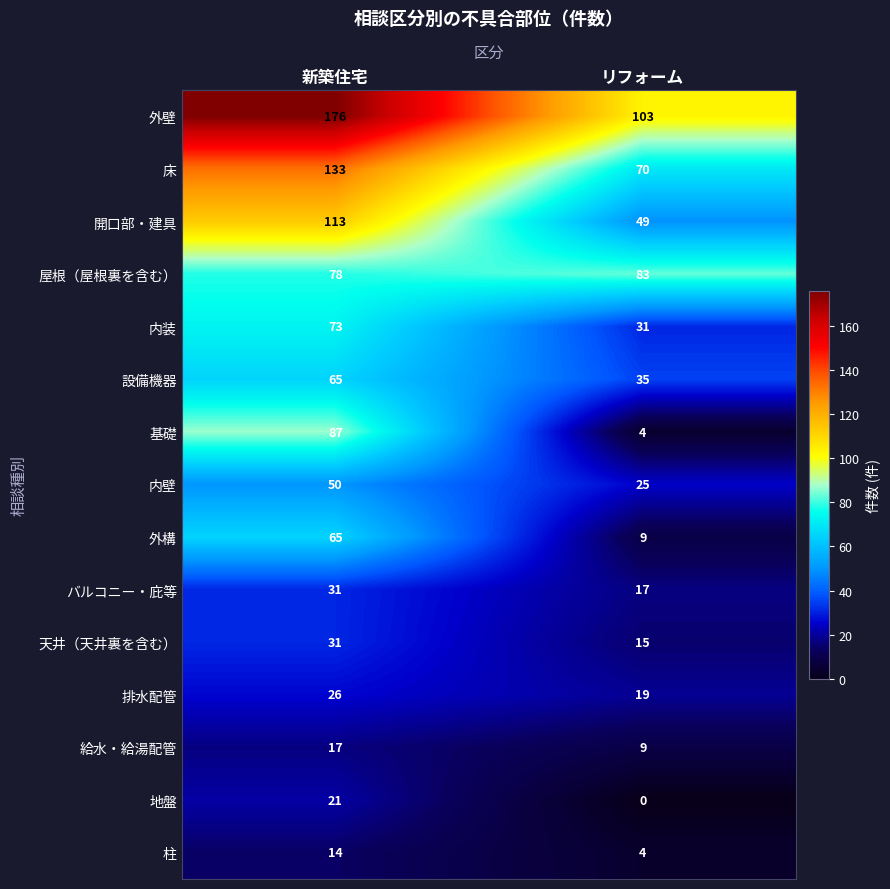

Is it true that 開口部・建具 equals 113 at 新築住宅?

True